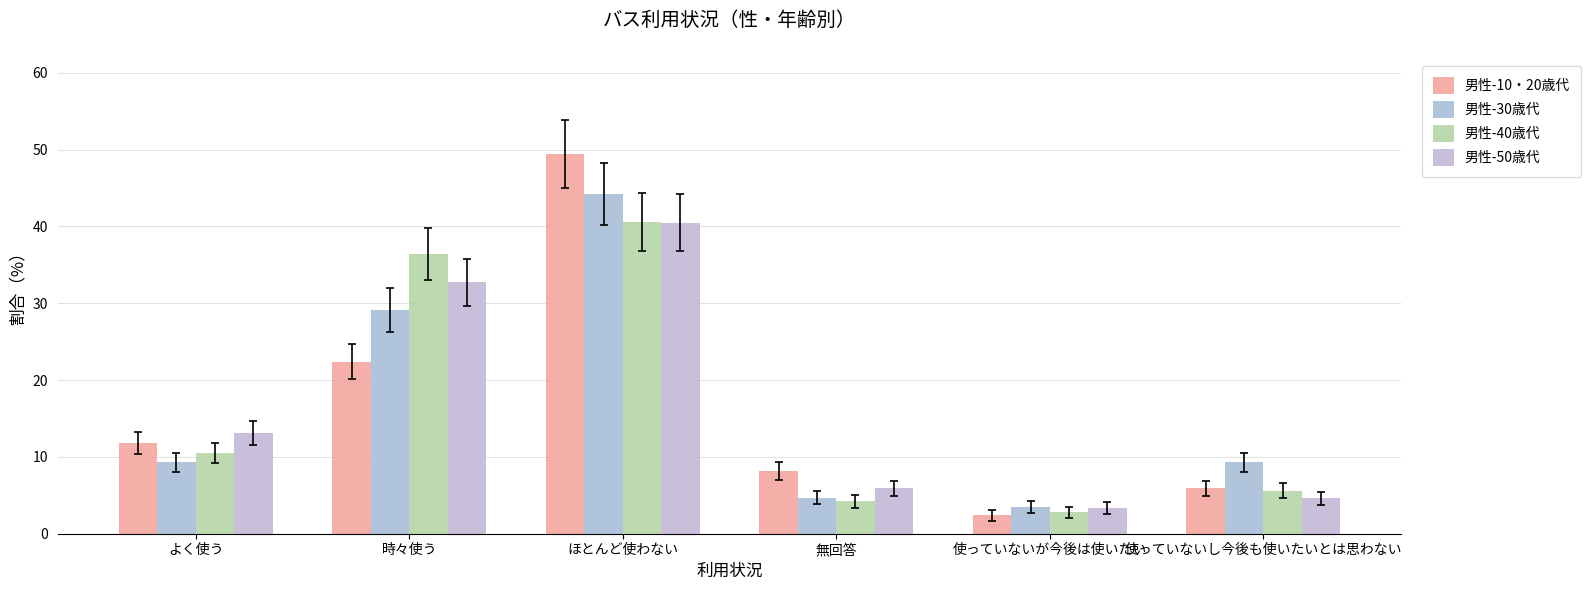

The 男性-30歳代 series shows 29.1 at 時々使う. True or false?

True